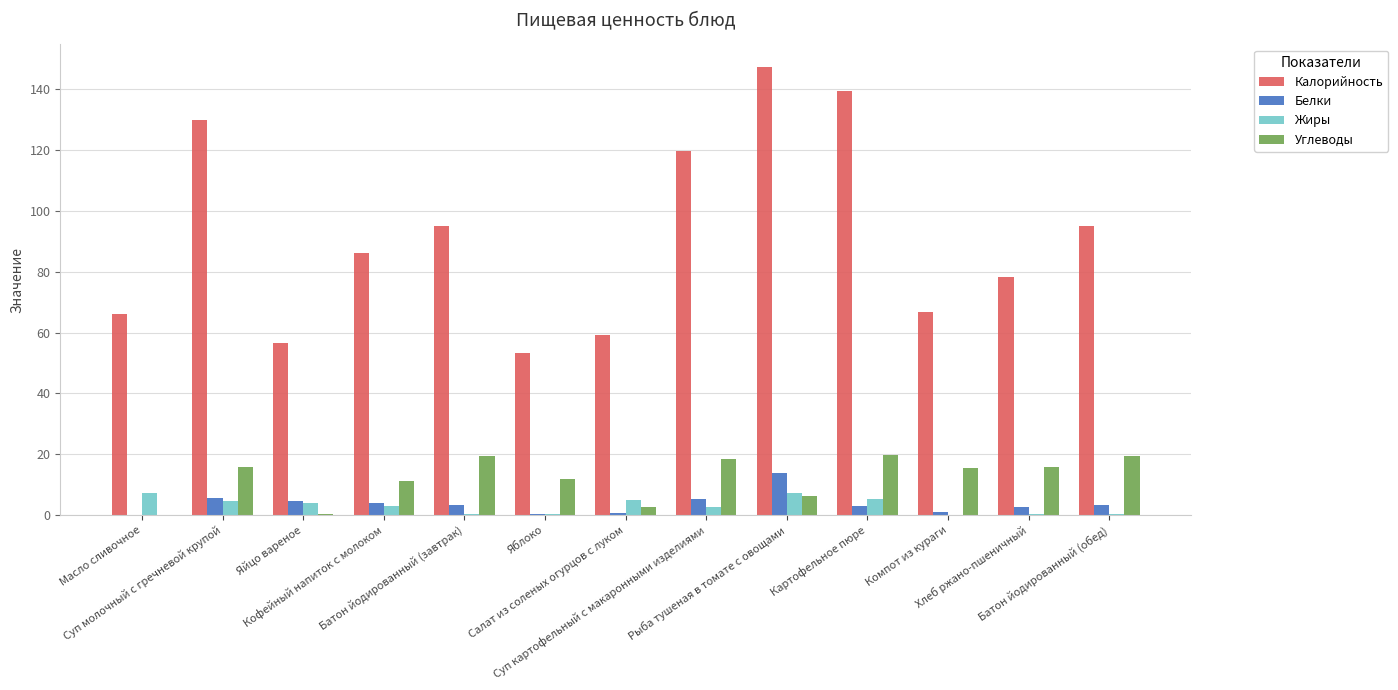

What is the sum of all Углеводы values?

157.1